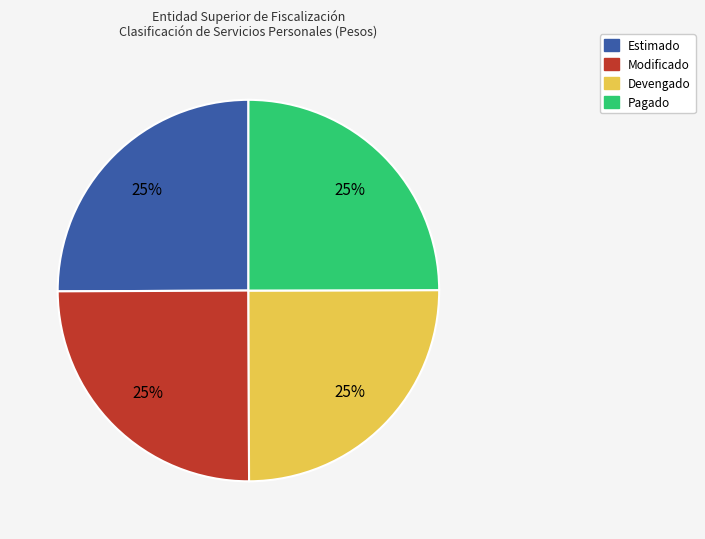

To the nearest percent, what is the average slice percentage?

25%